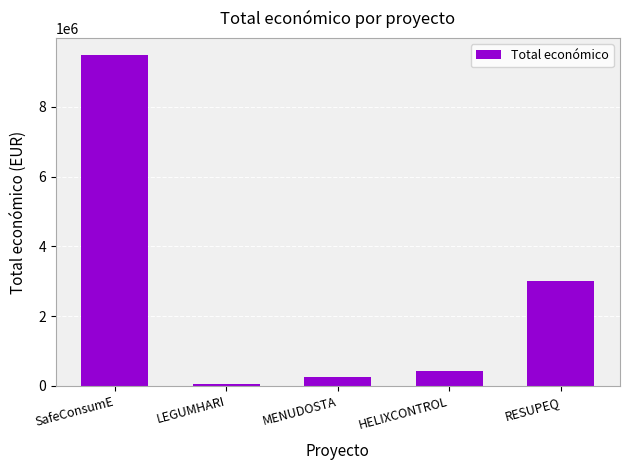

Where is the data nearest to the value 4778750?

RESUPEQ